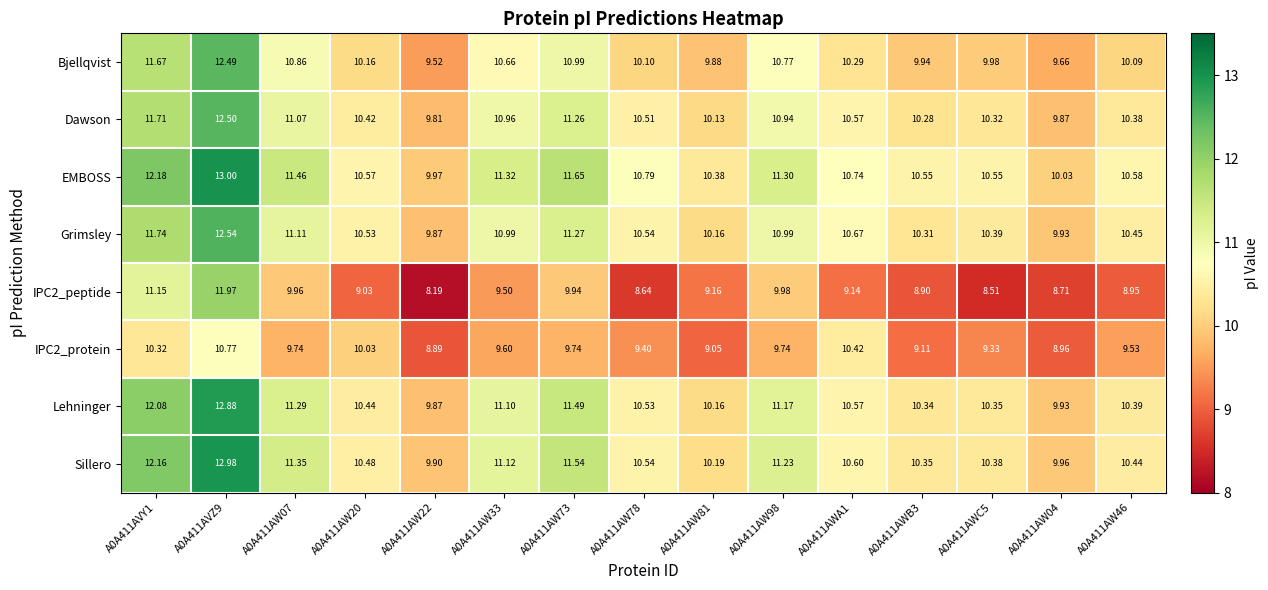

At which category does the chart reach its minimum across all series?

A0A411AW22